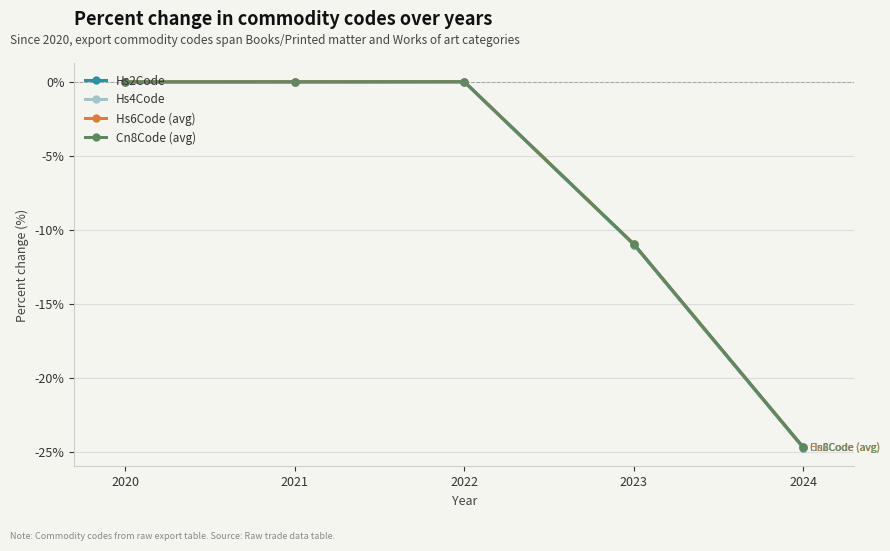

Is this an area chart (filled region under the line)?

No